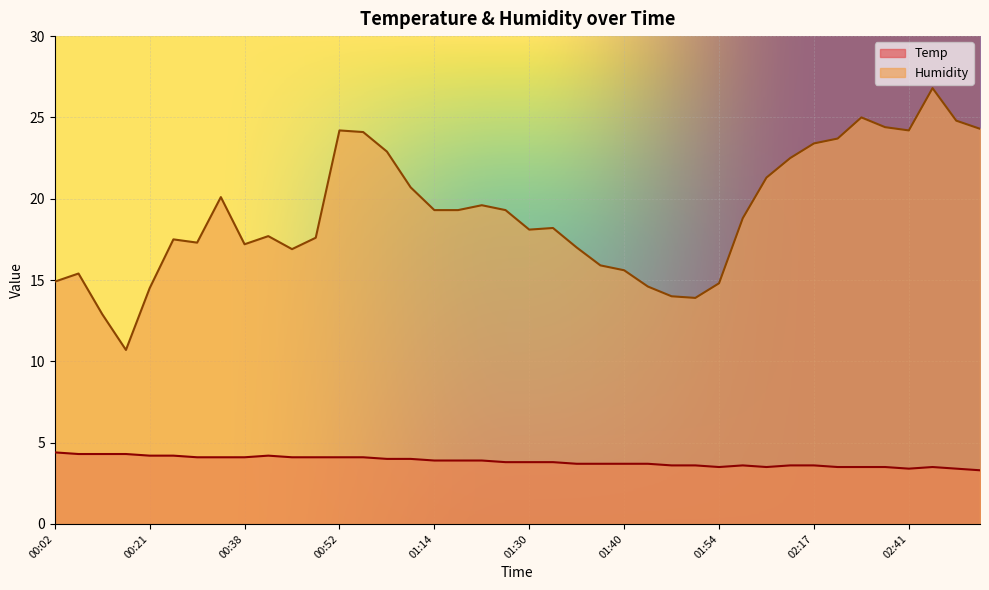

At how many categories does at least one series exceed 17?

27